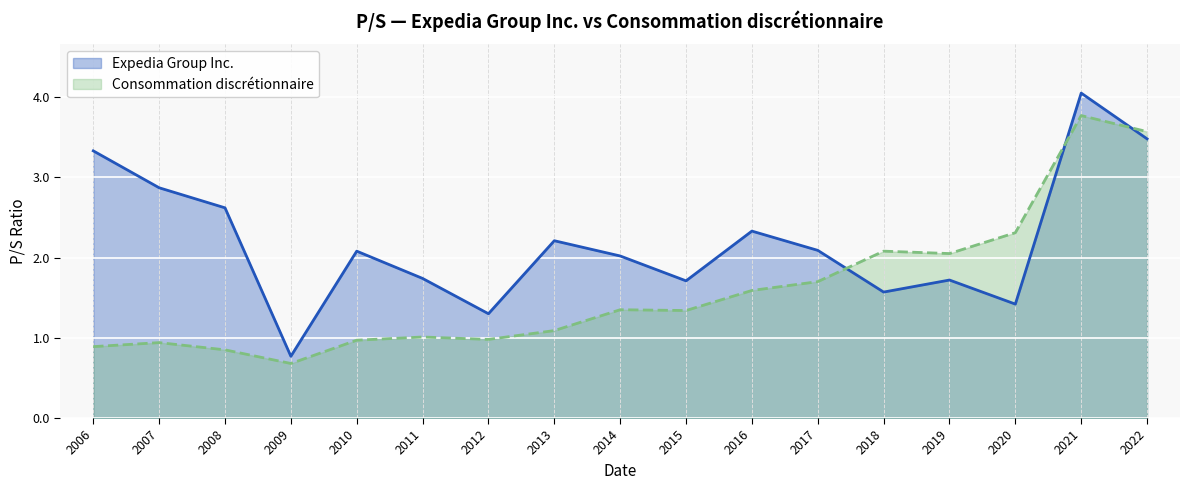

True or false: Expedia Group Inc. has more than 0 interior local peaks.

True